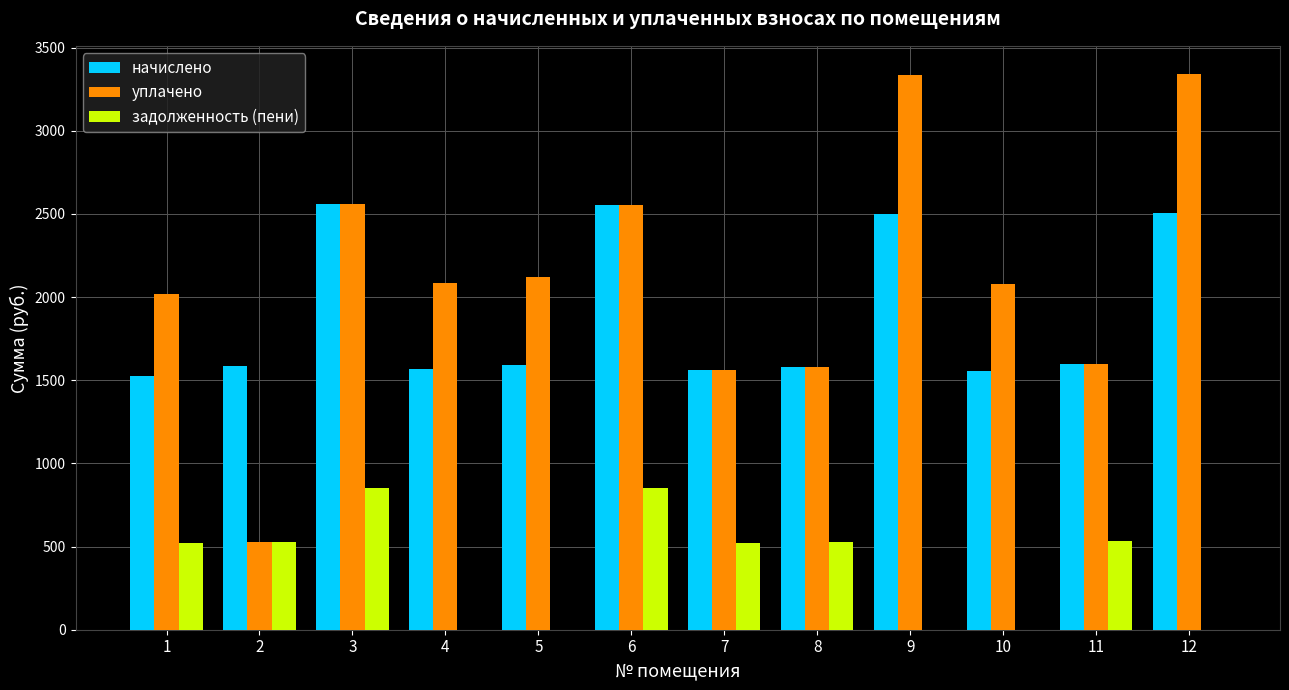

The value of задолженность (пени) at 2 is 738.2. True or false?

False